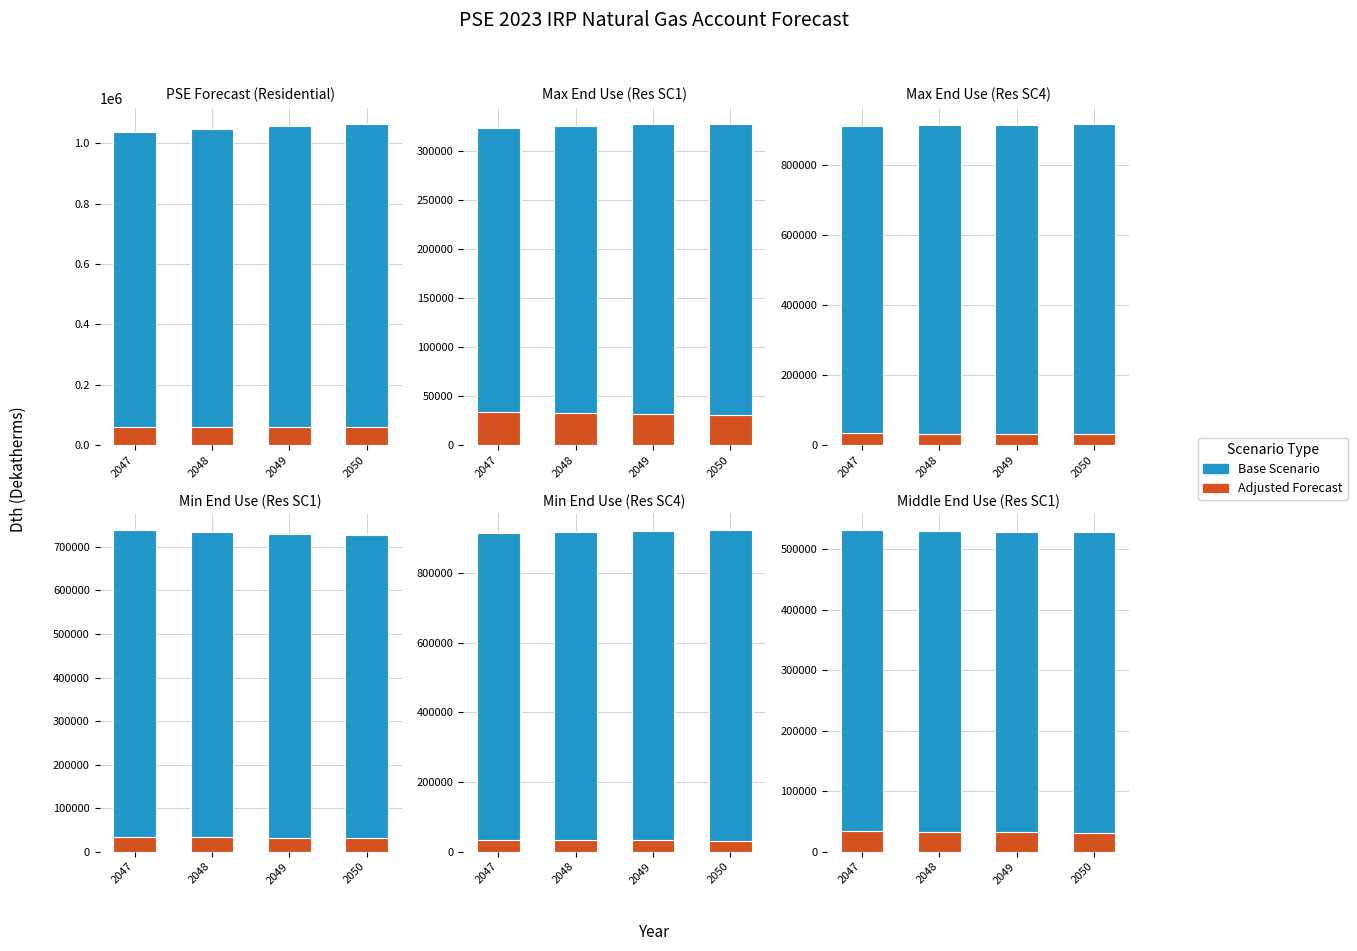

What is the value of the Adjusted Forecast bar at the 4th from the left?

30855.3